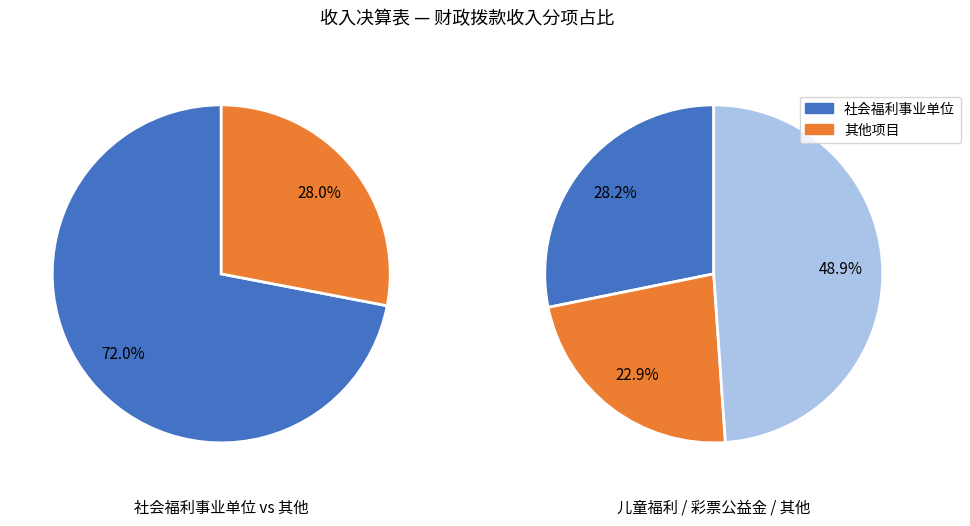

True or false: 儿童福利 accounts for 1% of the total.

False